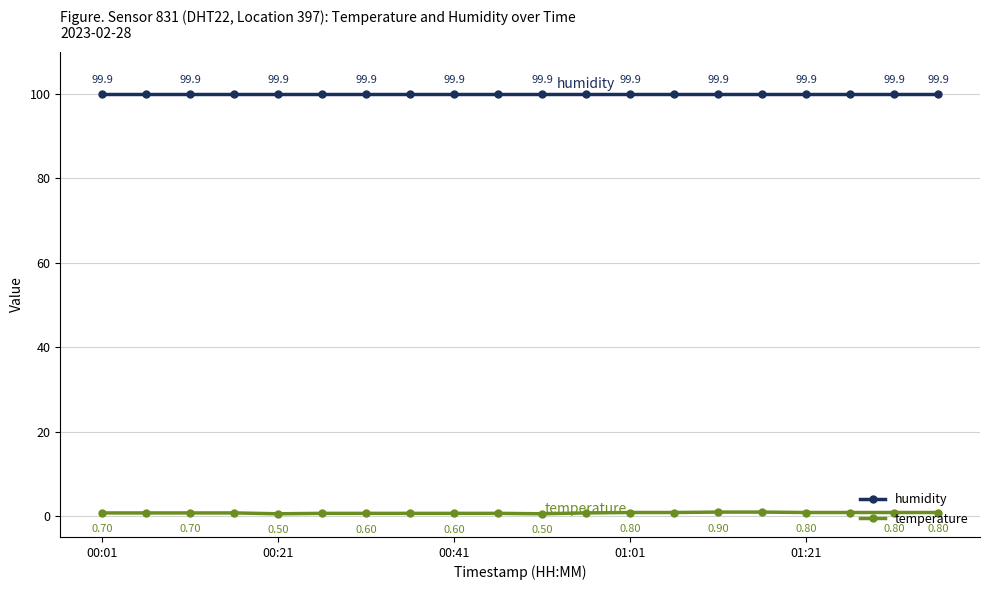

What is the average value of the temperature series?

0.7